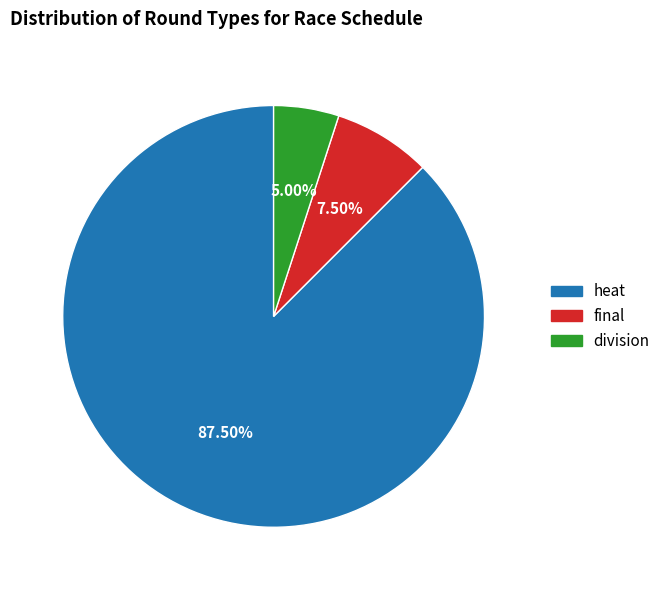

Rank the categories by value from lowest to highest.

division, final, heat